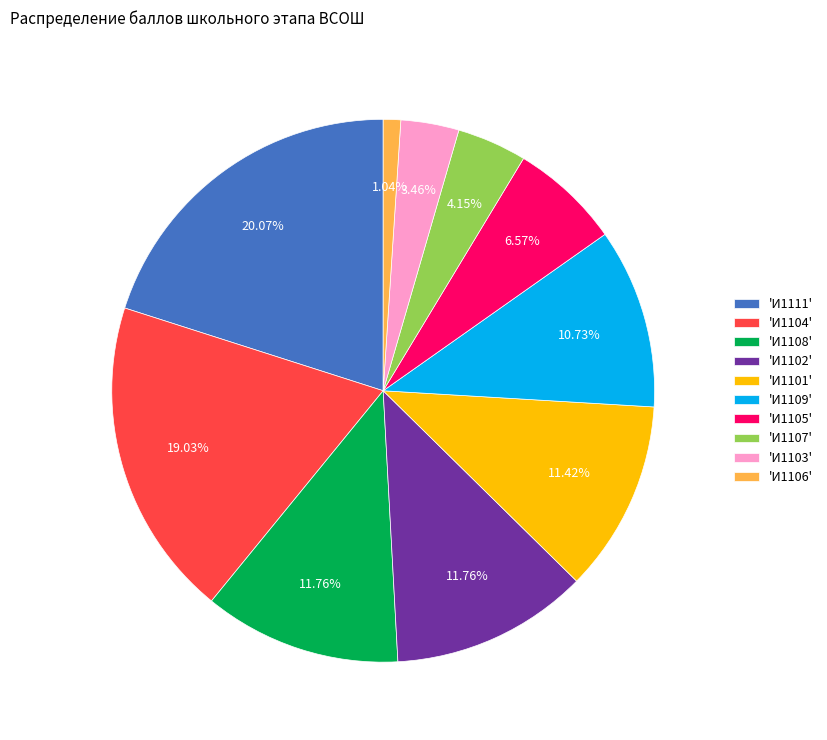

Approximately how many times larger is the value at 'И1103' compared to 'И1101'?

0.3